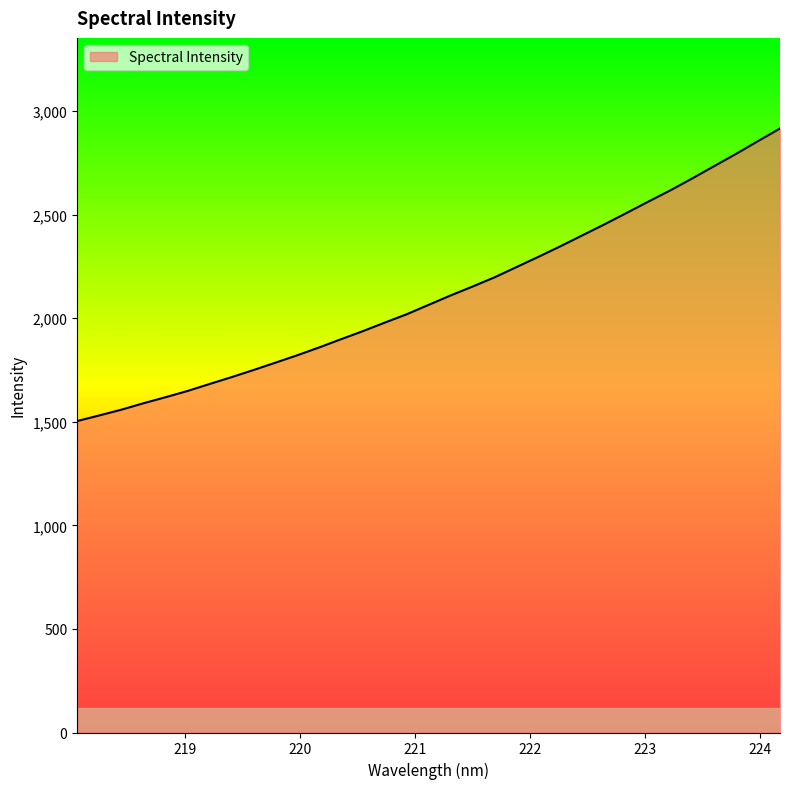

What is the maximum value shown in the chart?

2915.9